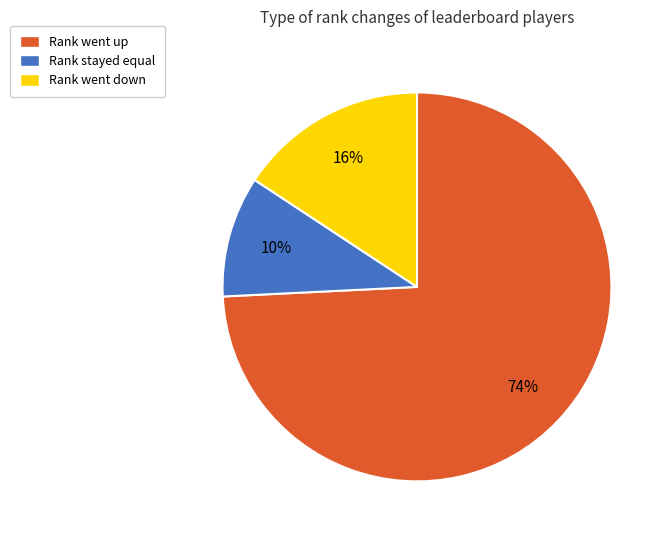

Is there a majority slice in this chart?

Yes